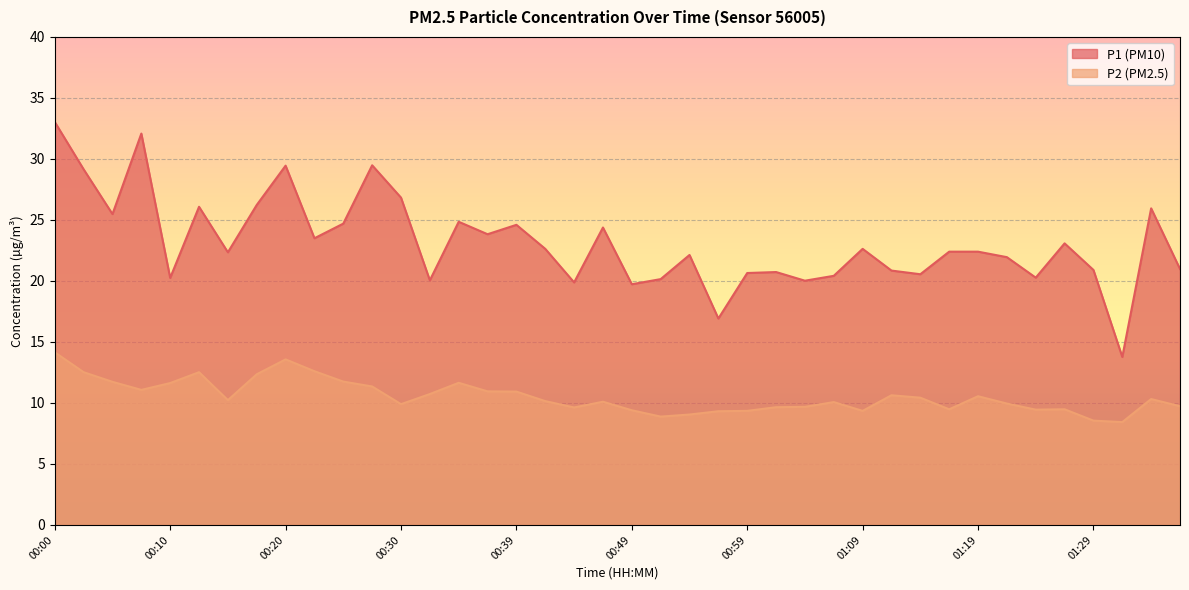

What are all the series names shown in the legend?

P1 (PM10), P2 (PM2.5)